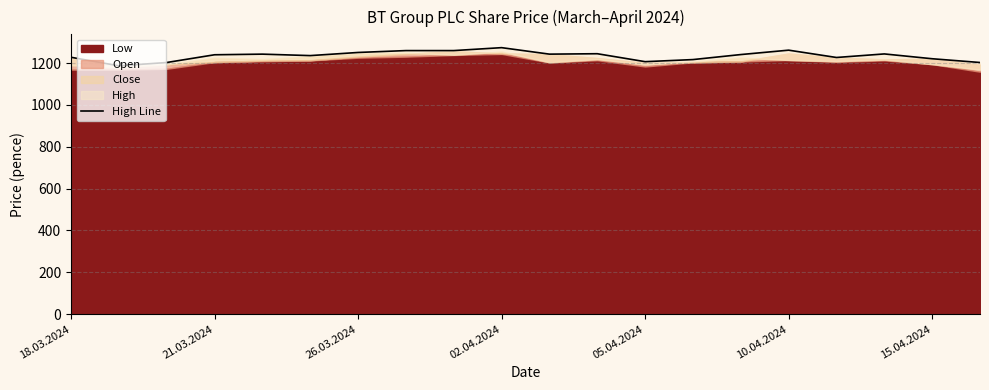

Approximately how many times larger is the value at 15.04.2024 compared to 05.04.2024?

1.0